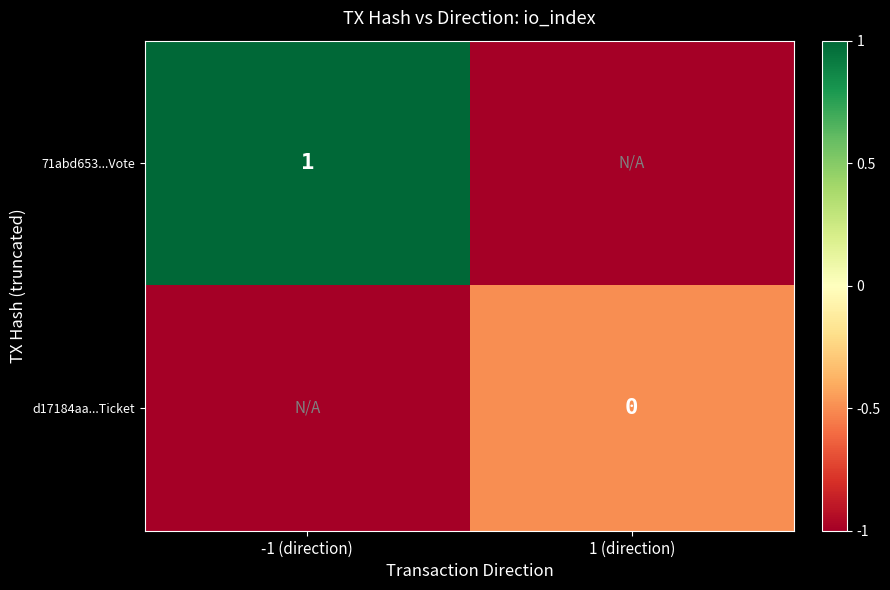

At which category is the sum across all series the highest?

-1 (direction)